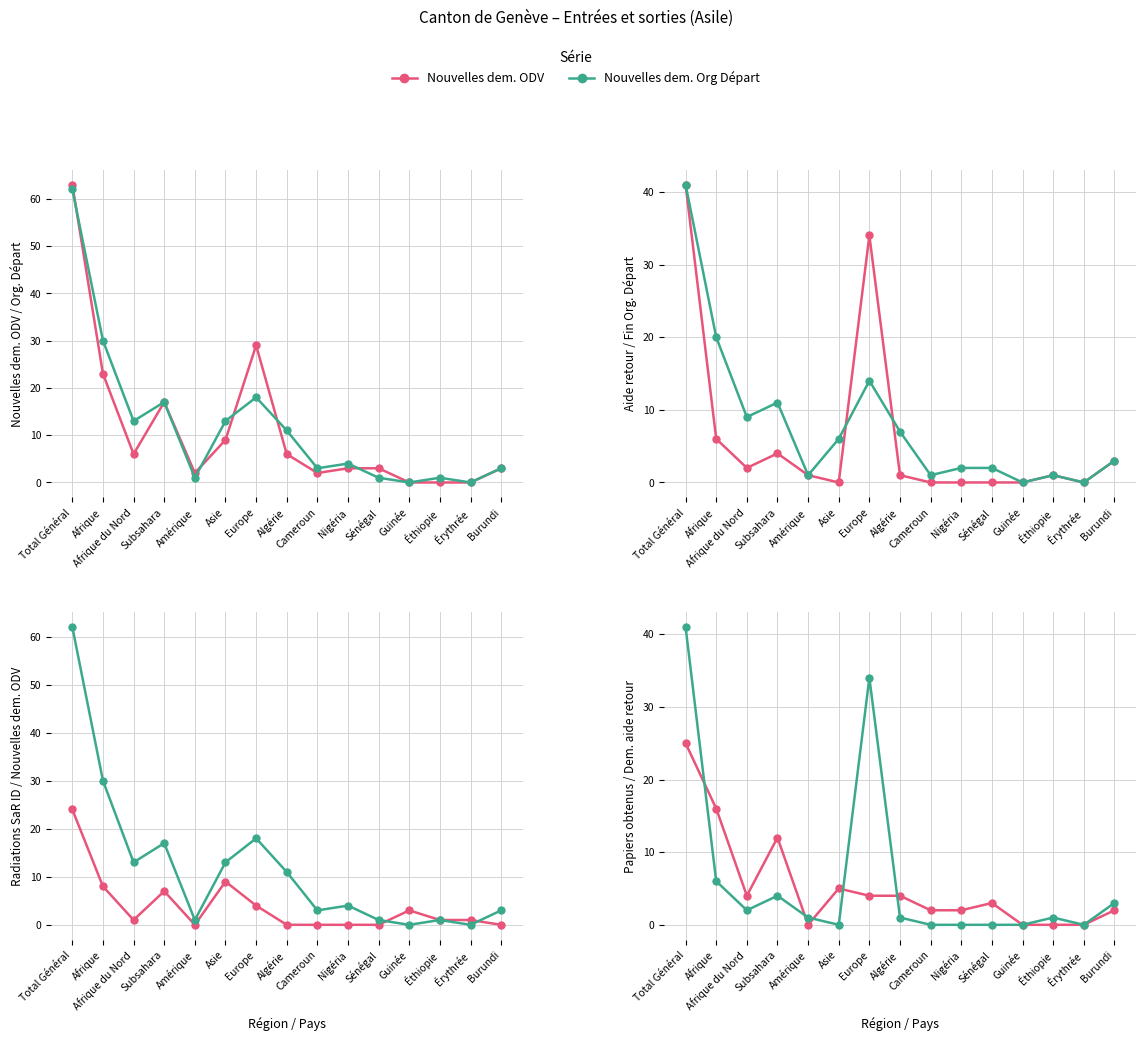

Which series has the widest spread of values?

Nouvelles dem. ODV